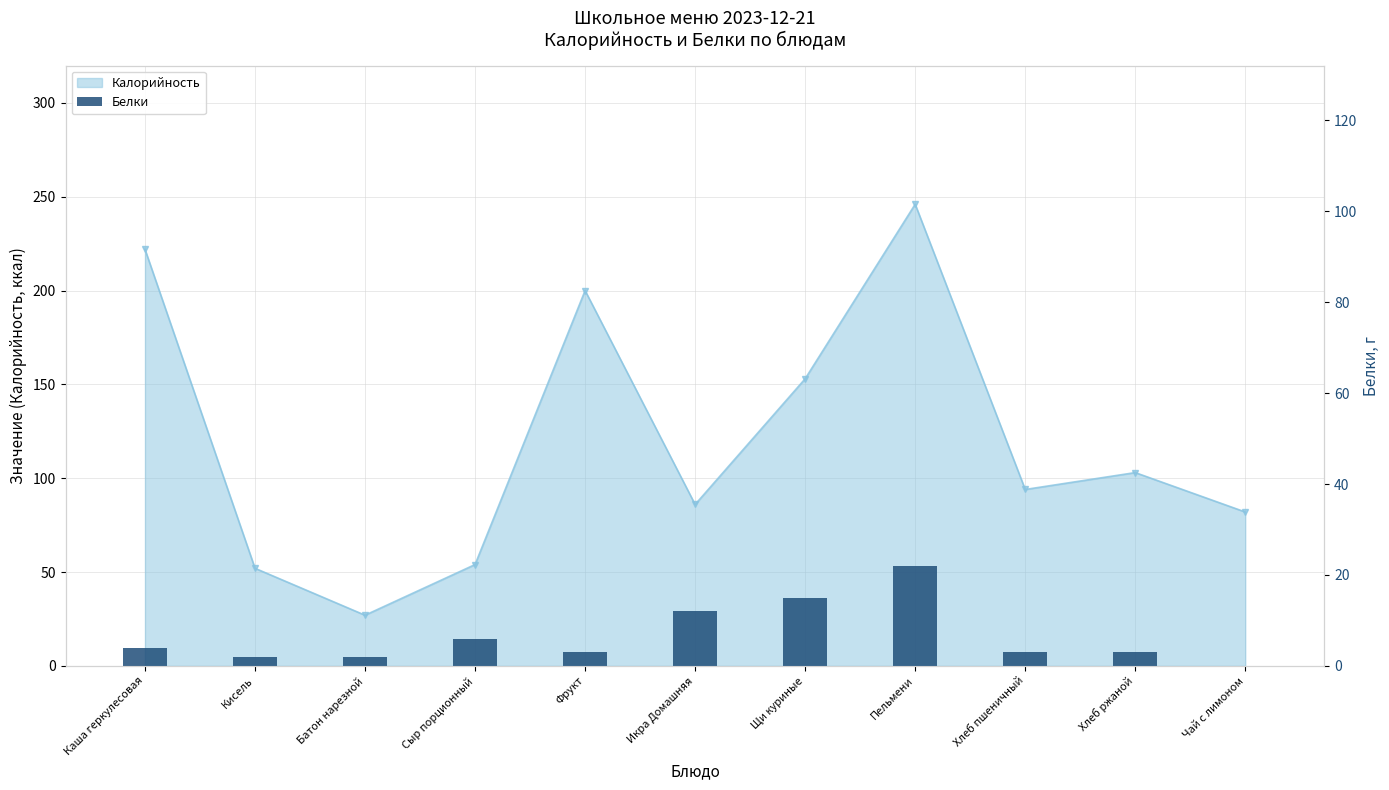

How many categories are shown in the chart?

11